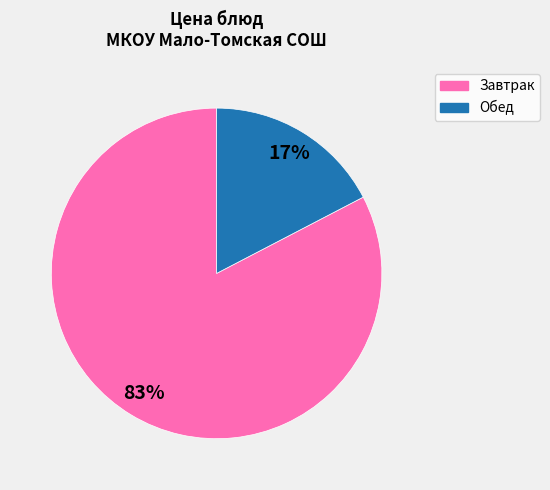

To the nearest percent, what is the average slice percentage?

50%